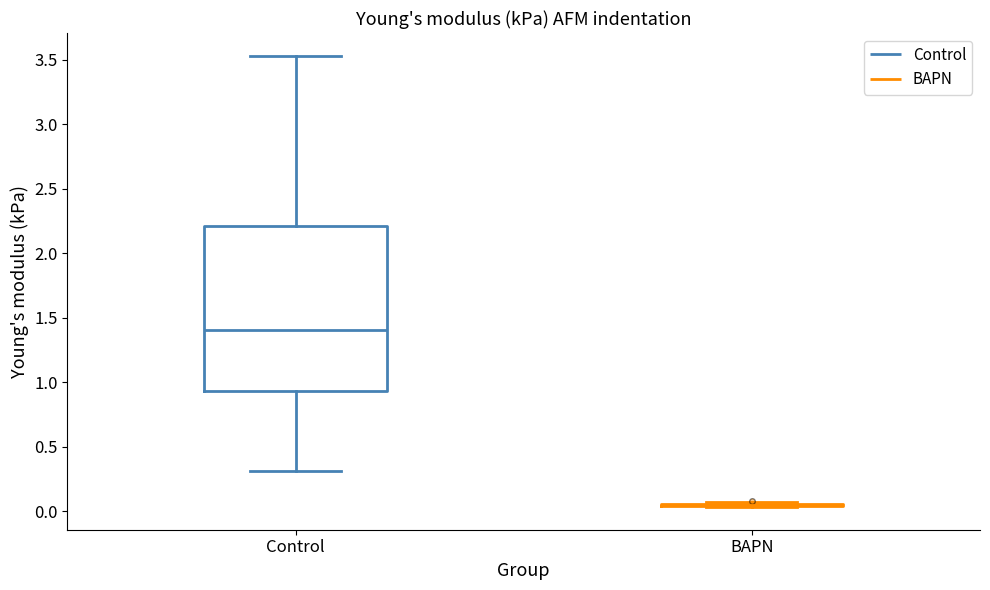

Comparing the boxes themselves (not the whiskers), which one is the tallest?

Control